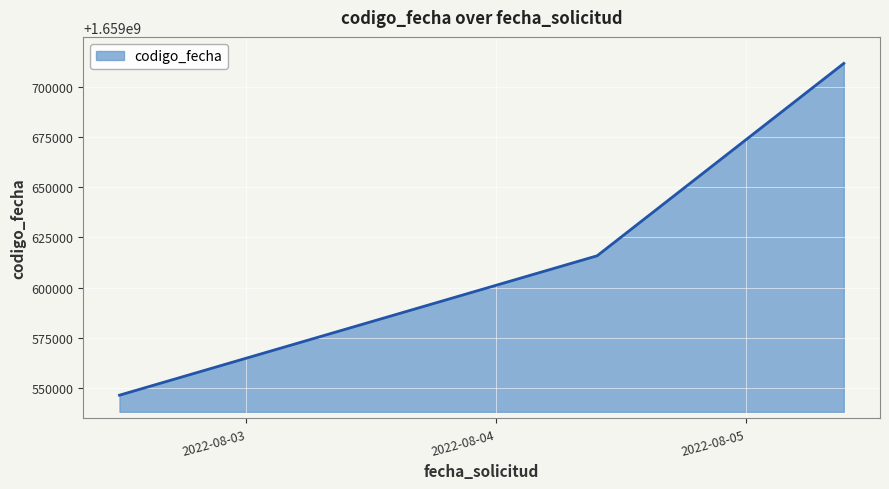

What is the smallest value displayed?

1659546416